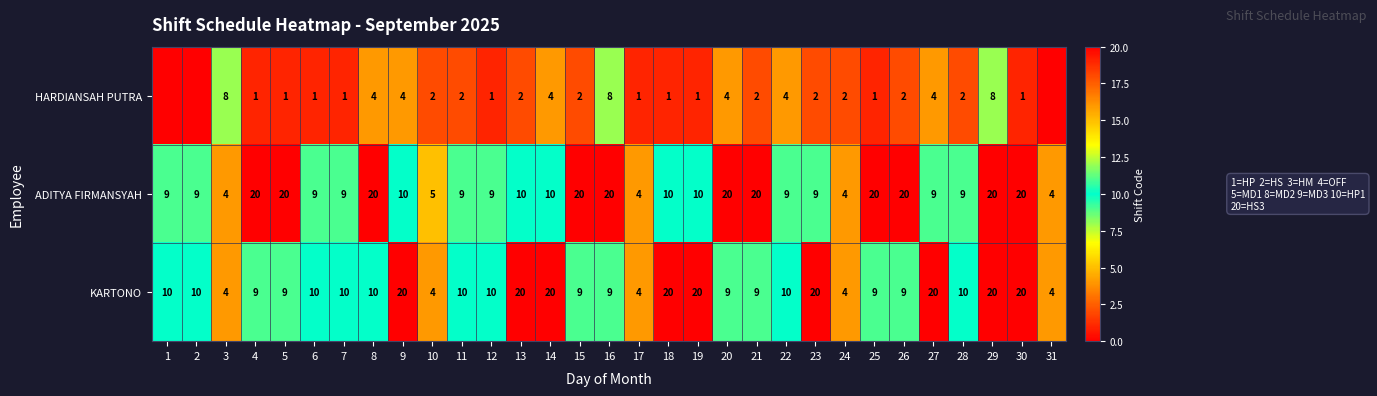

Rank the series at 13 from highest to lowest value.

KARTONO, ADITYA FIRMANSYAH, HARDIANSAH PUTRA